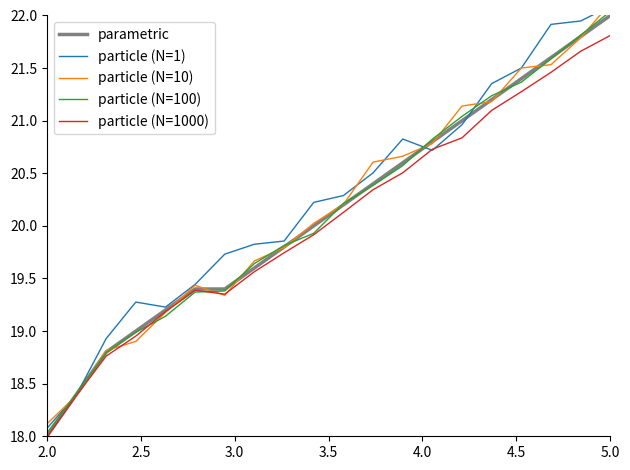

At which label does particle (N=100) reach its minimum?

2.0